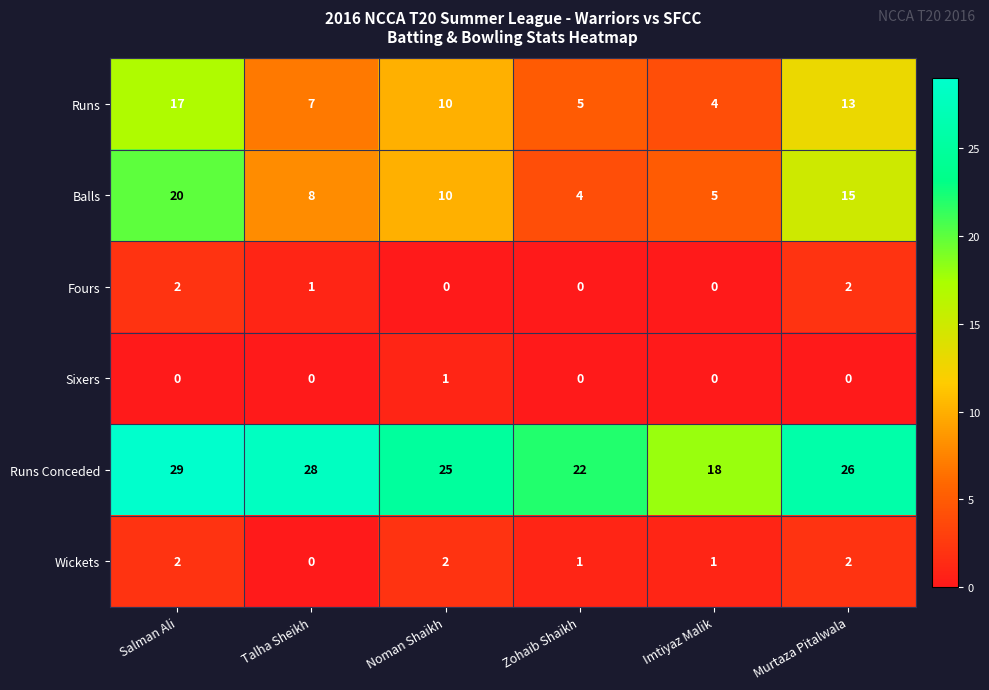

How many categories are shown in the chart?

6